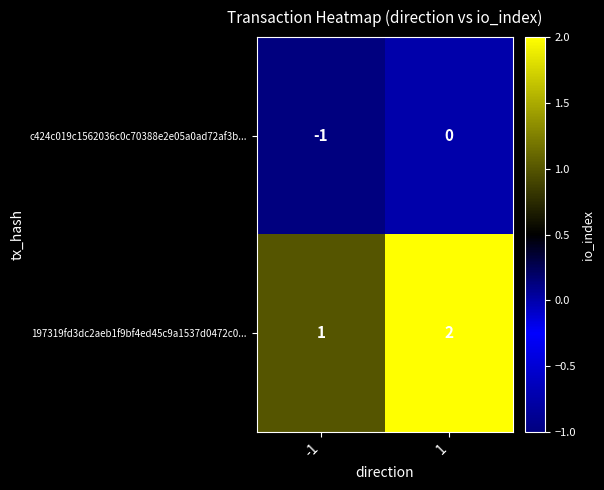

Is the value of 197319fd3dc2aeb1f9bf4ed45c9a1537d0472c0... at 1 greater than the value of c424c019c1562036c0c70388e2e05a0ad72af3b... at -1?

Yes